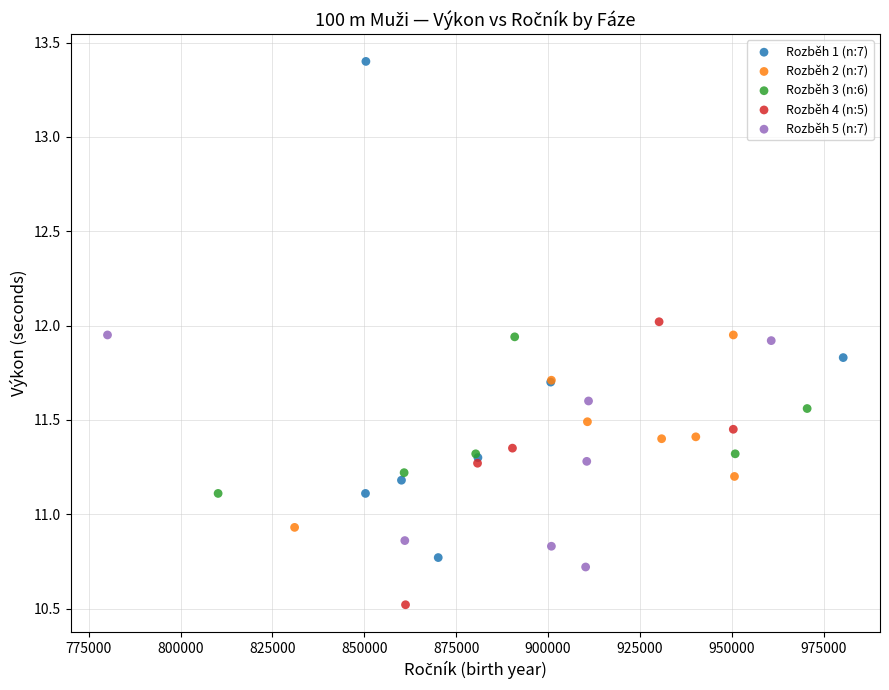

Which series contains the lowest Y value?

Rozběh 4 (n:5)